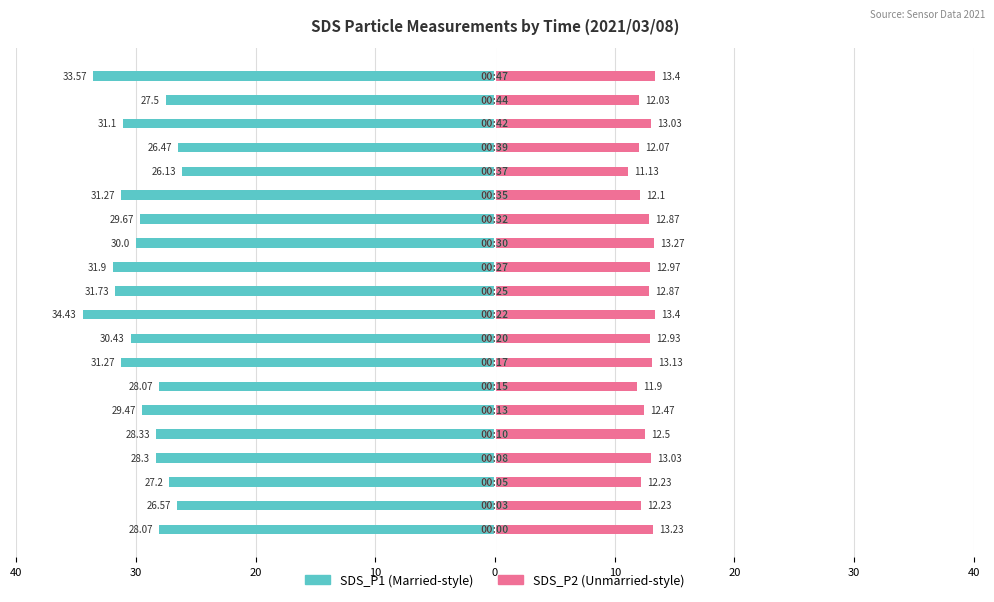

Which series has the largest range (max minus min)?

SDS_P1